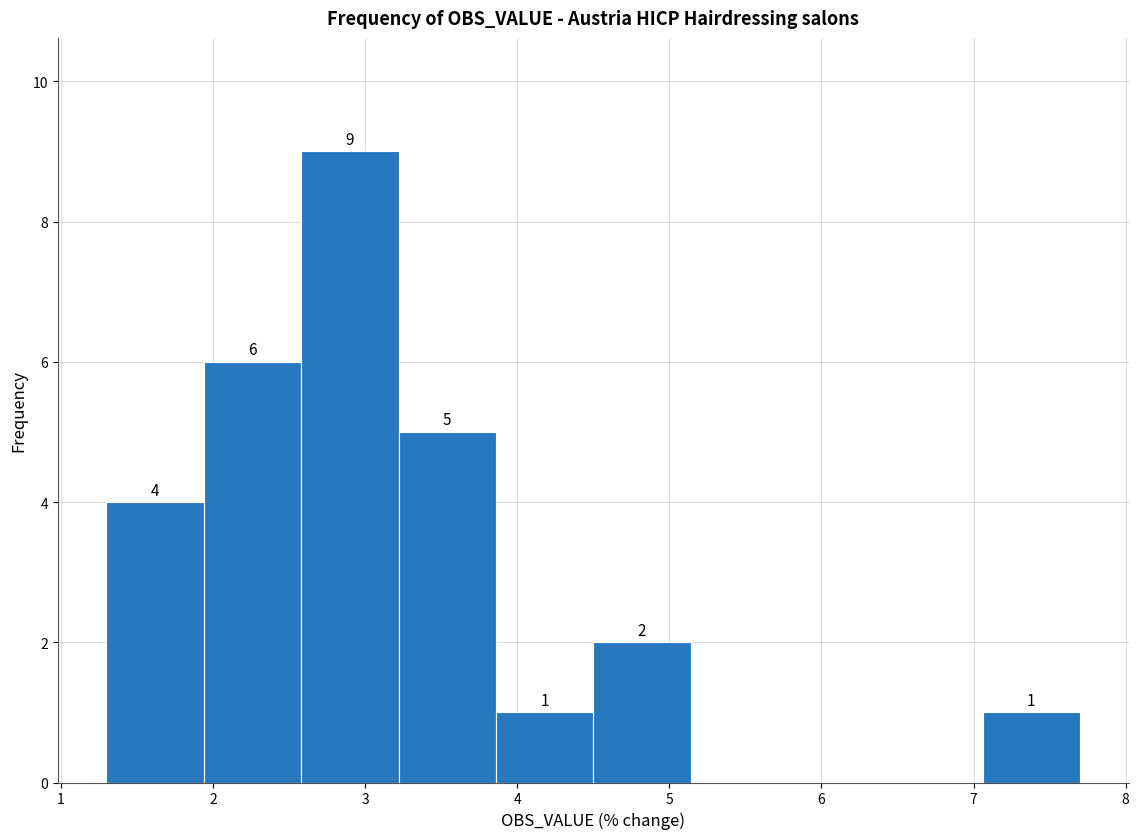

Which range on the x-axis has the tallest bar?

2.58 to 3.22